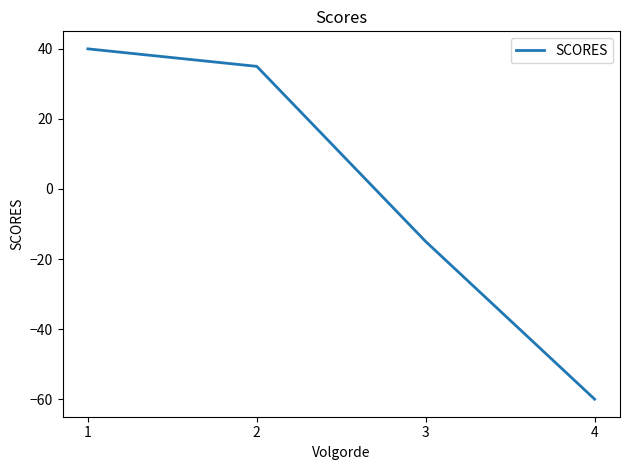

What is the smallest value displayed?

-60